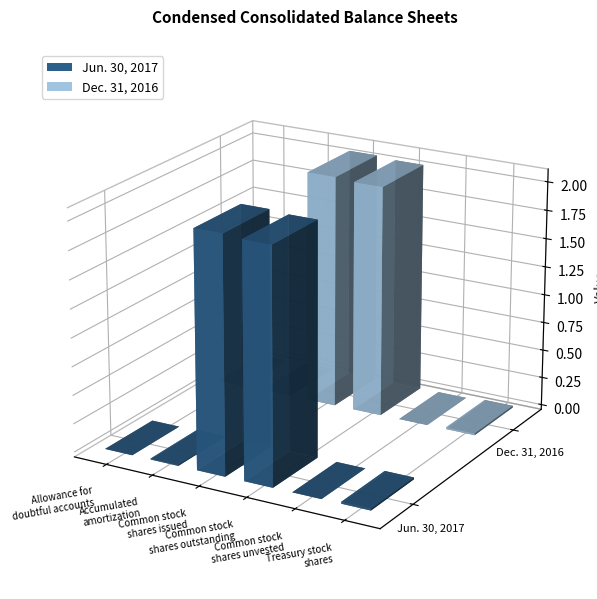

Rank the categories by Jun. 30, 2017 value from lowest to highest.

Common stock
shares unvested, Allowance for
doubtful accounts, Accumulated
amortization, Treasury stock
shares, Common stock
shares outstanding, Common stock
shares issued